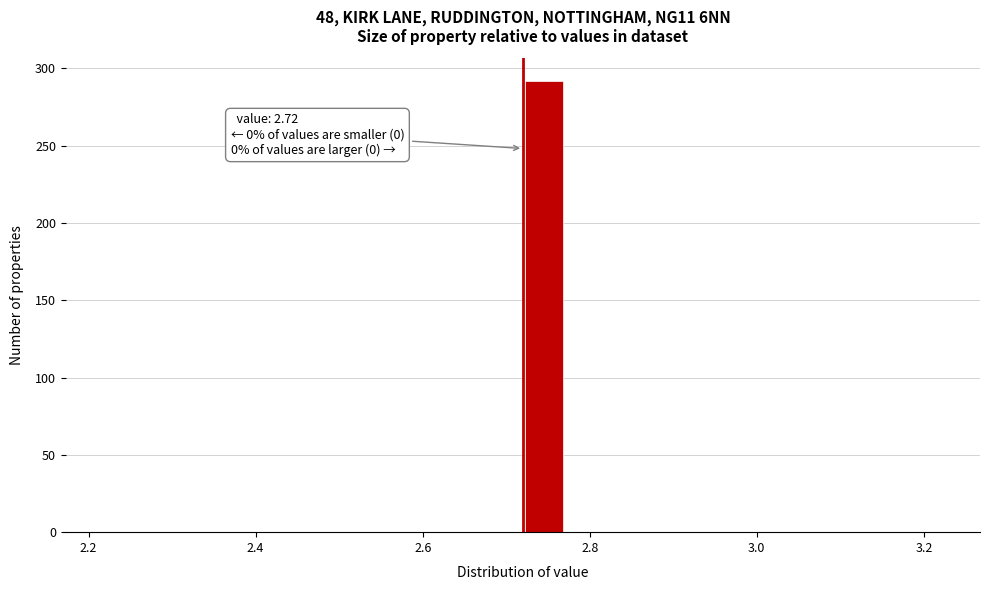

Around what value on the x-axis is the tallest bar? Give the approximate position of its centre, as read against the axis.

2.74